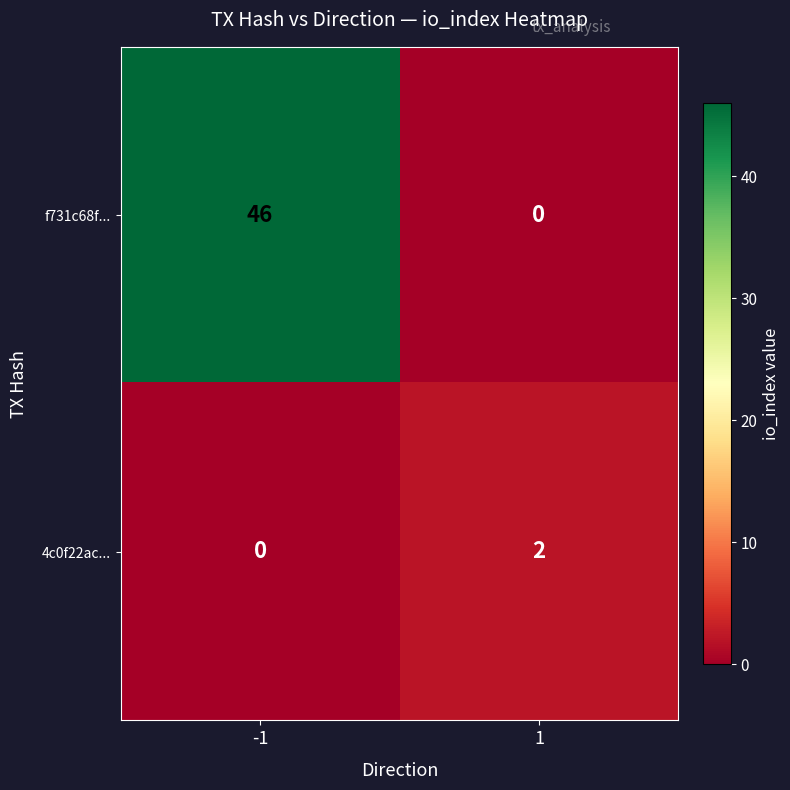

The 4c0f22ac... series shows -1 at -1. True or false?

False